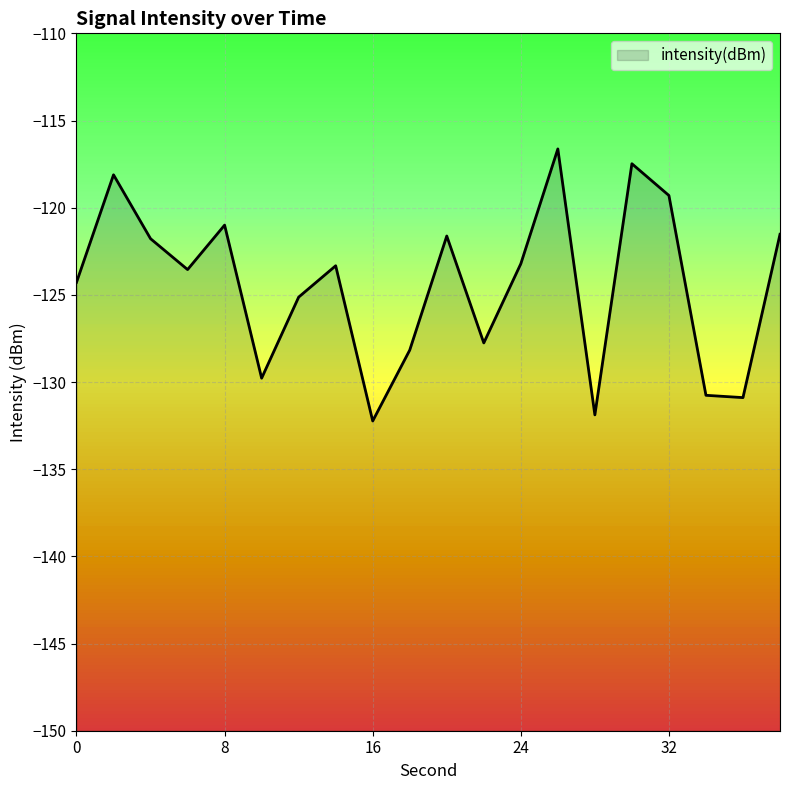

True or false: the data shows -121.8 at 4.

True